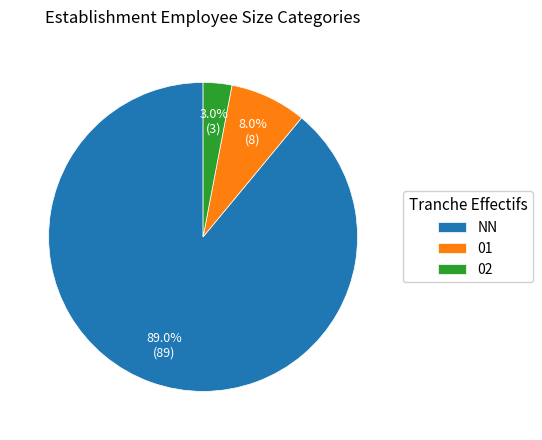

Count the number of slices in the pie.

3